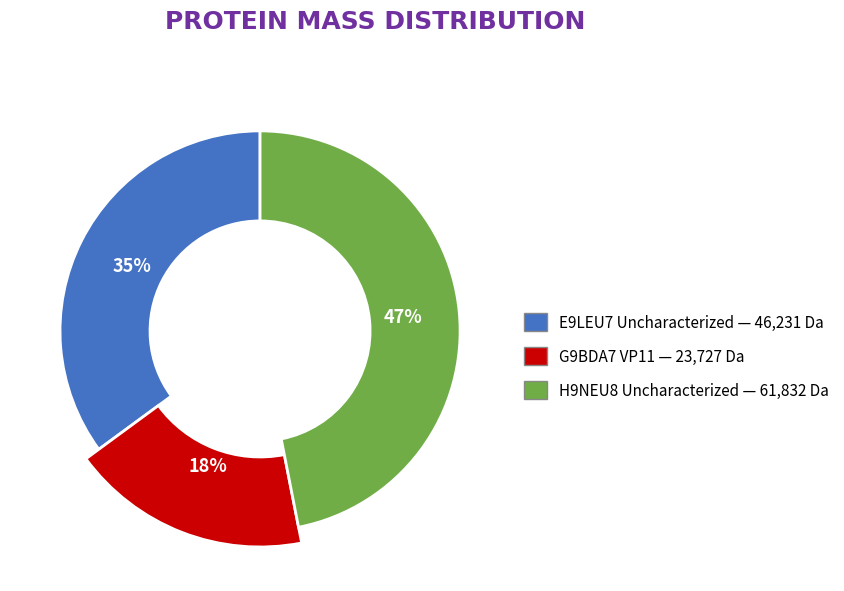

To the nearest percent, what is the difference between the largest and smallest slice percentages?

29%